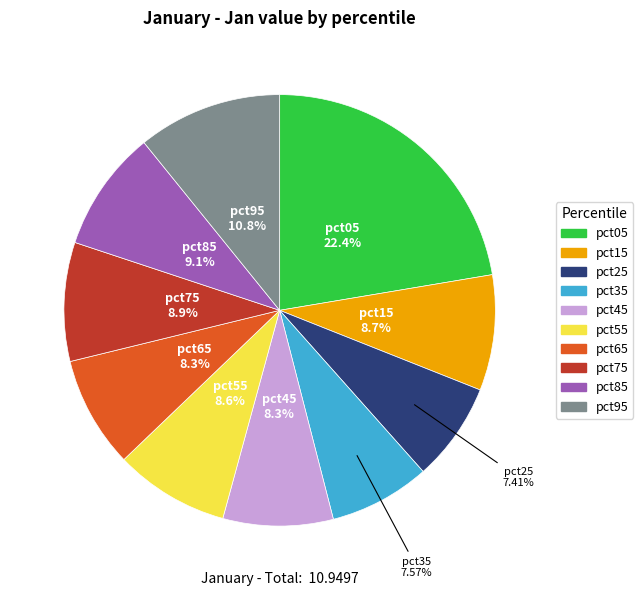

Which slice is the largest?

pct05